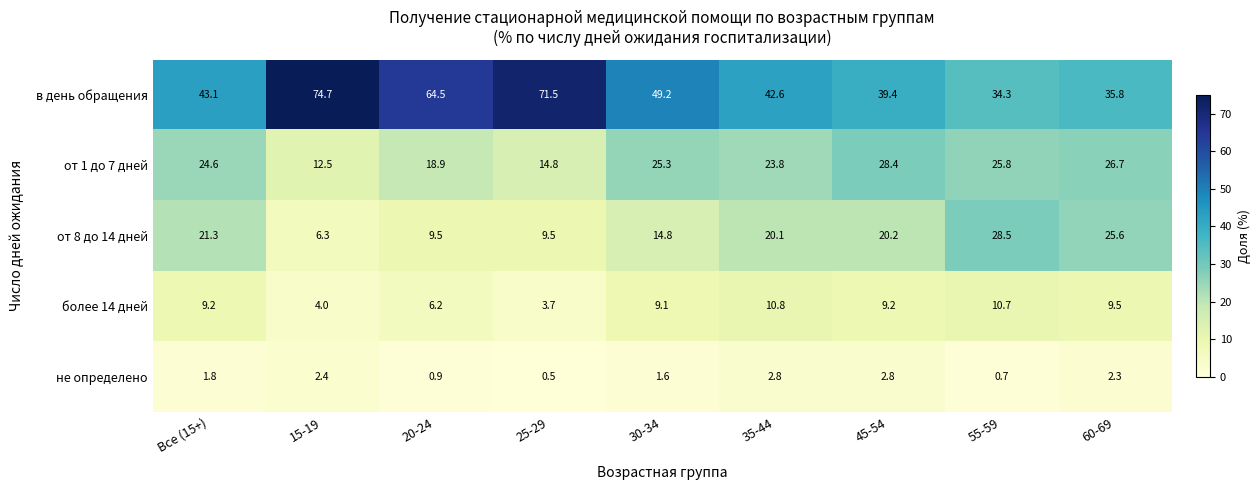

How many data points in от 8 до 14 дней are above 20?

5